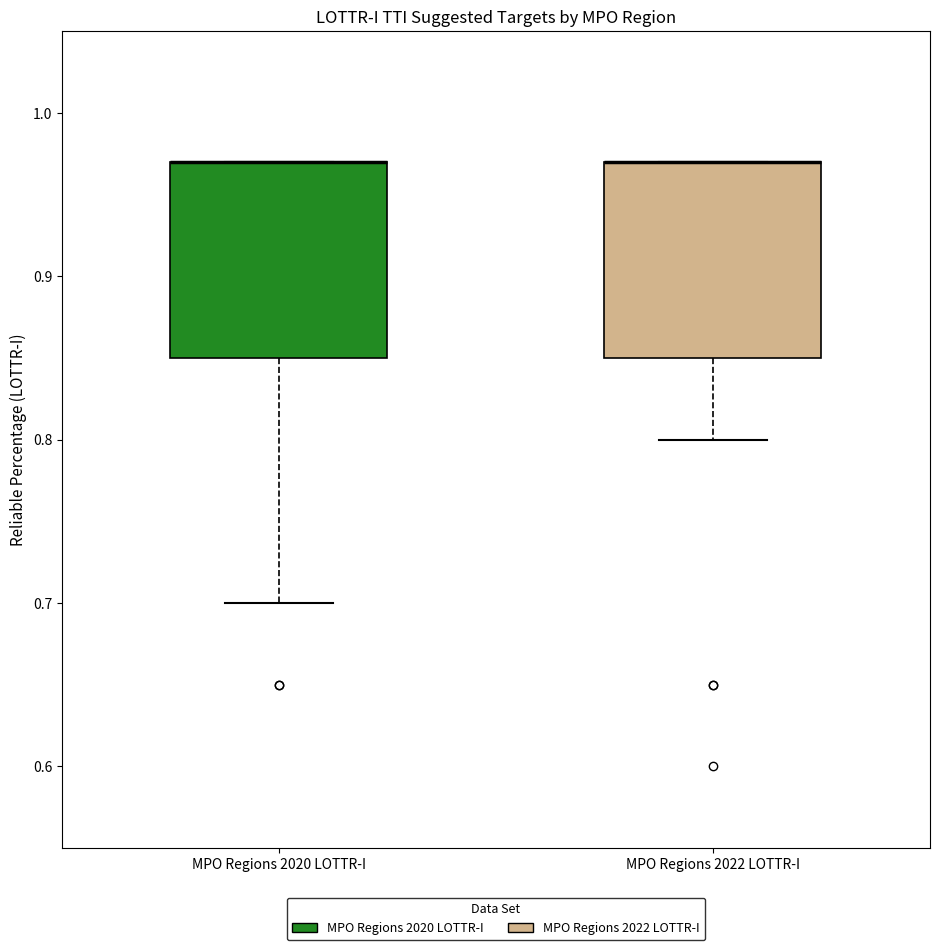

Reading left to right, read every box against the y-axis: the position of its median line, the range the box covers, and the ends of its whiskers. The values are not printed on the chart, so give them approximately, as read against the axis.

MPO Regions 2020 LOTTR-I: median 0.97 (drawn on the box's upper edge), box 0.85 to 0.97, whiskers 0.70 to 0.97
MPO Regions 2022 LOTTR-I: median 0.97 (drawn on the box's upper edge), box 0.85 to 0.97, whiskers 0.80 to 0.97